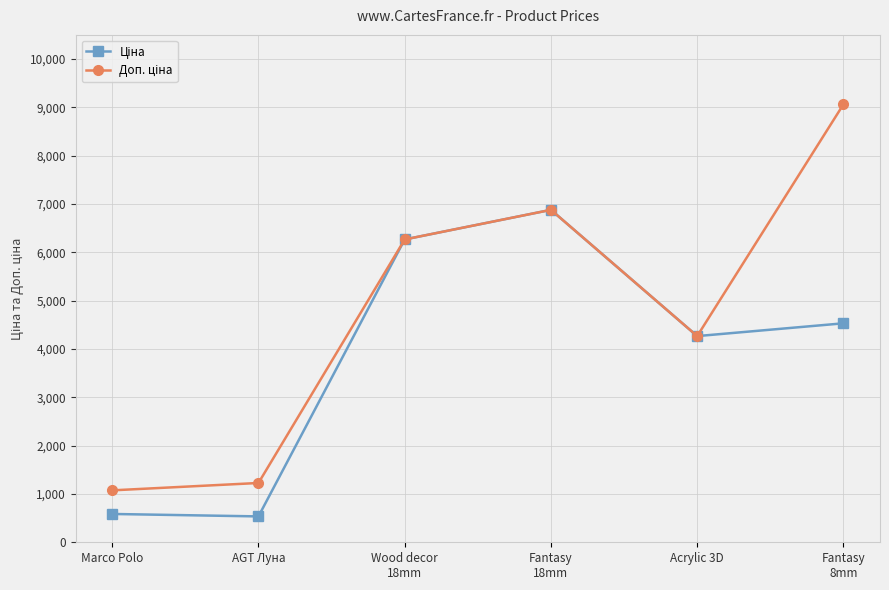

At how many categories does at least one series exceed 1958?

4